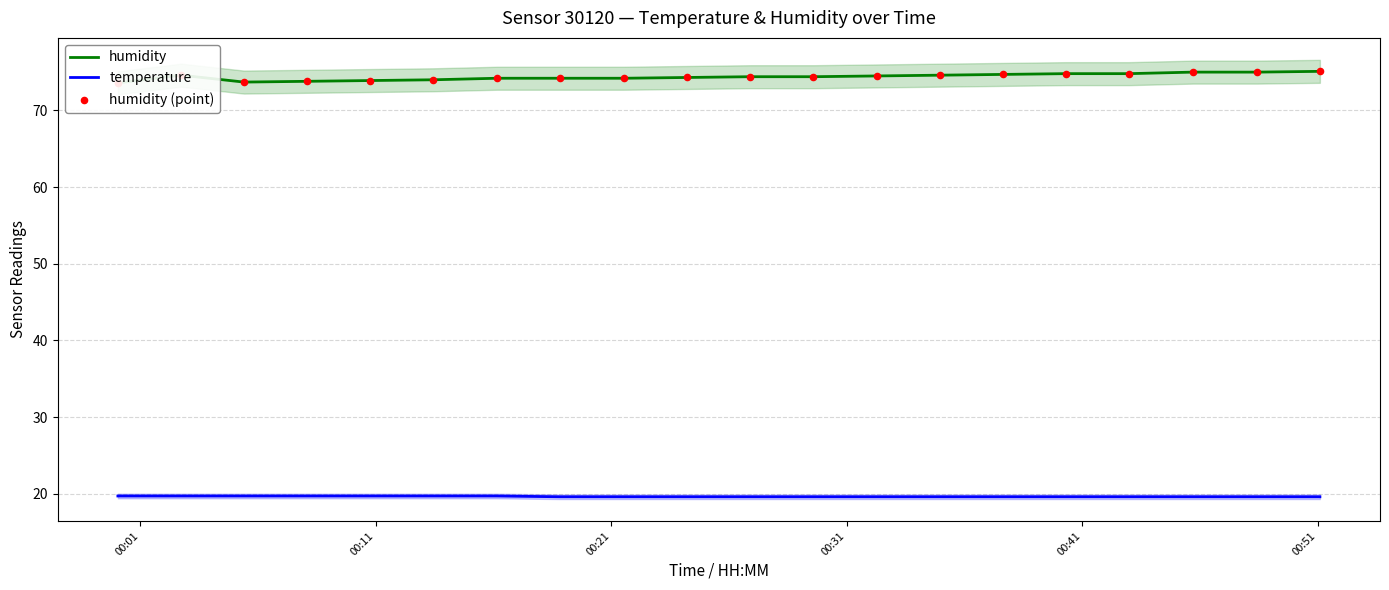

Which series reaches the minimum Y coordinate?

temperature